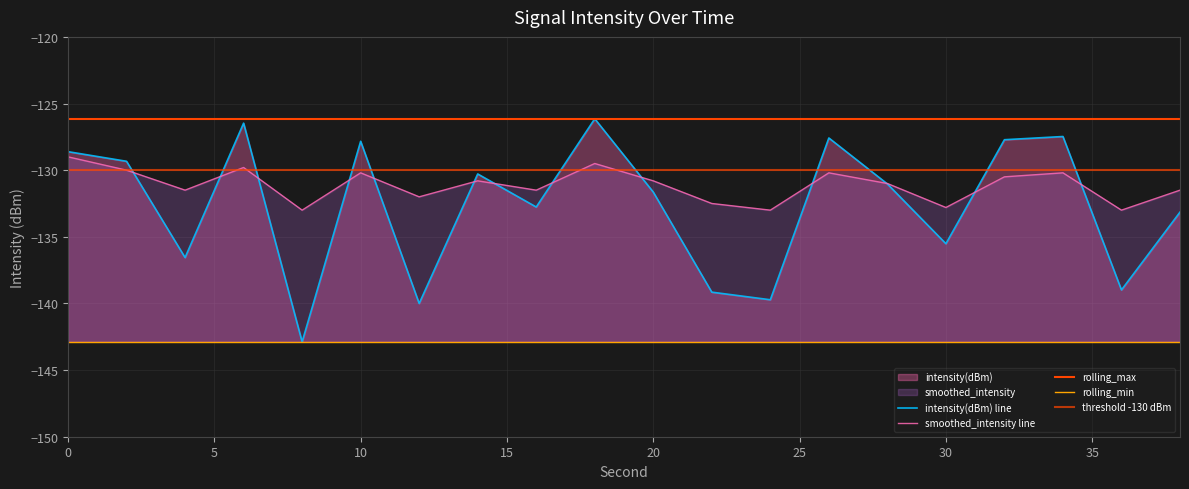

Which series ends up on top after the final intersection of intensity(dBm) and smoothed_intensity?

smoothed_intensity